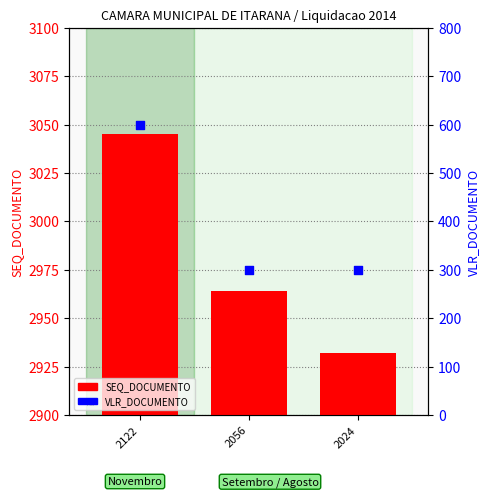

At which category is the sum across all series the highest?

2122